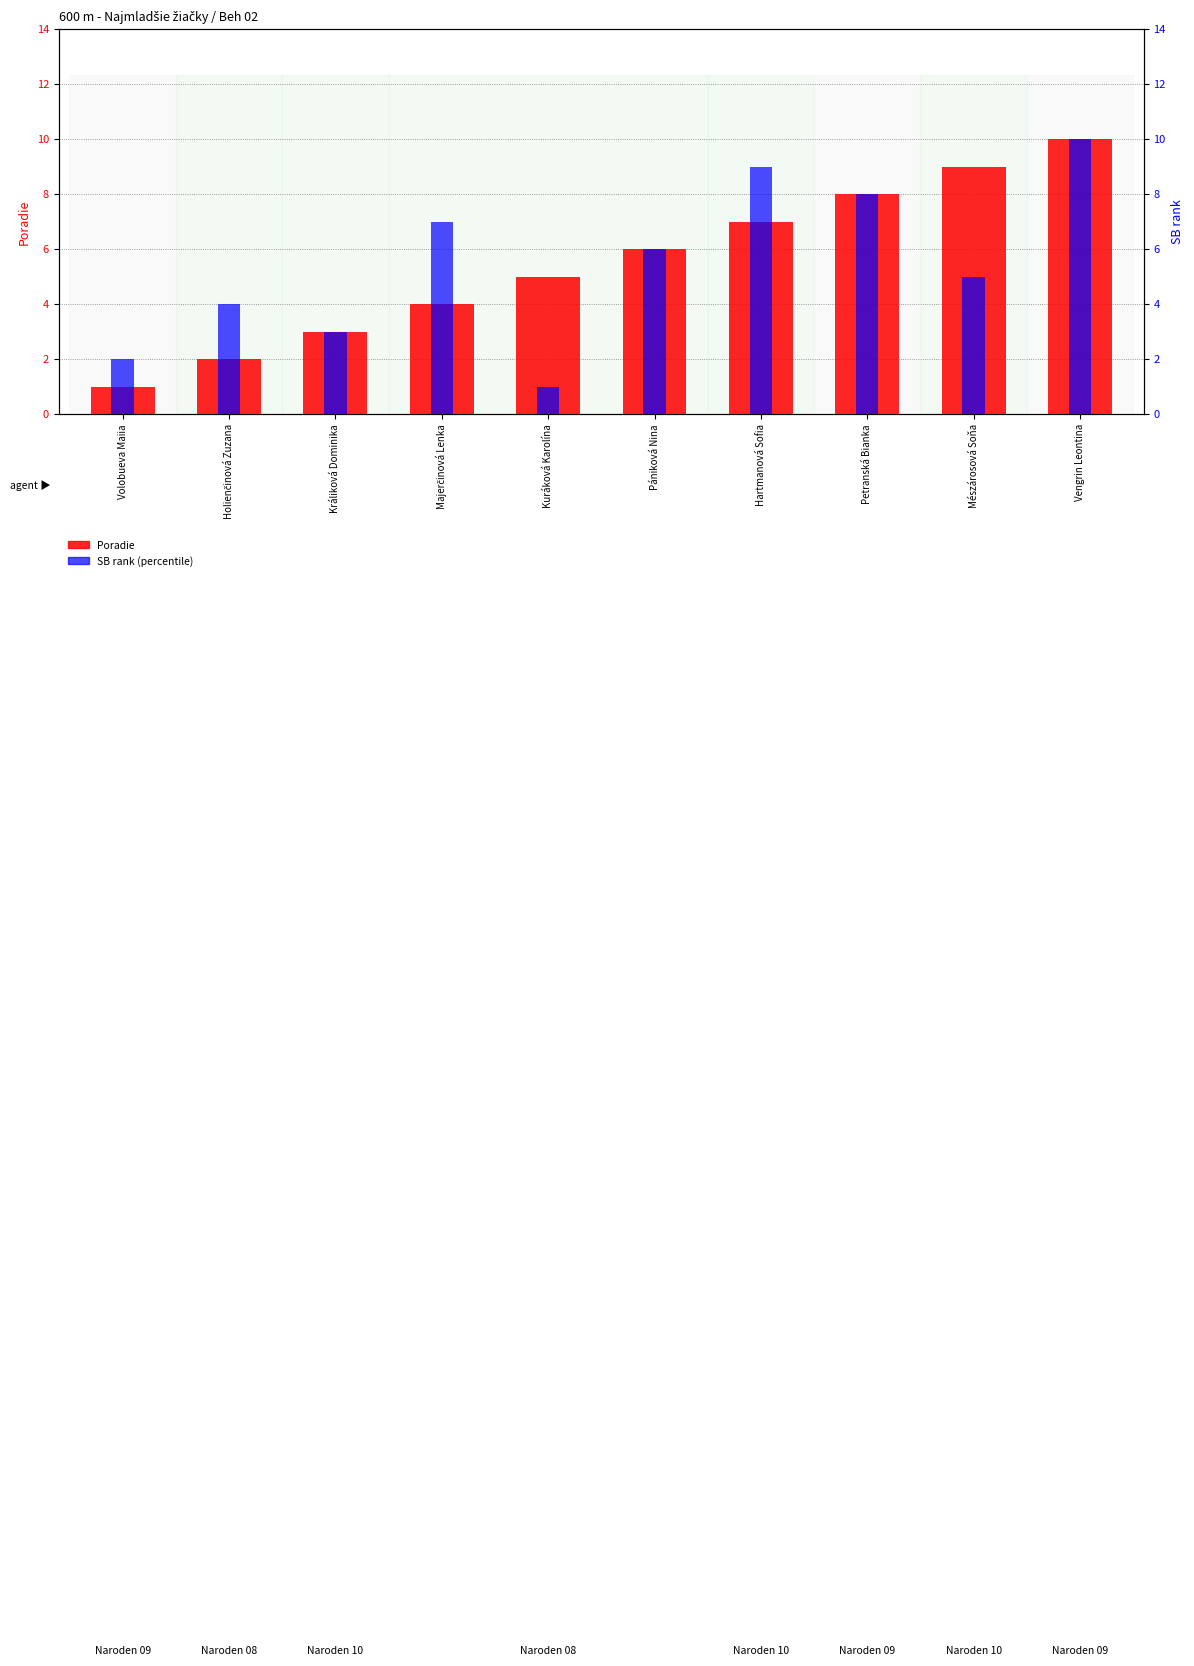

List the labels in order of Poradie value, smallest first.

Volobueva Maiia, Holienčinová Zuzana, Králiková Dominika, Majerčinová Lenka, Kuráková Karolína, Pániková Nina, Hartmanová Sofia, Petranská Bianka, Mészárosová Soňa, Vengrin Leontina